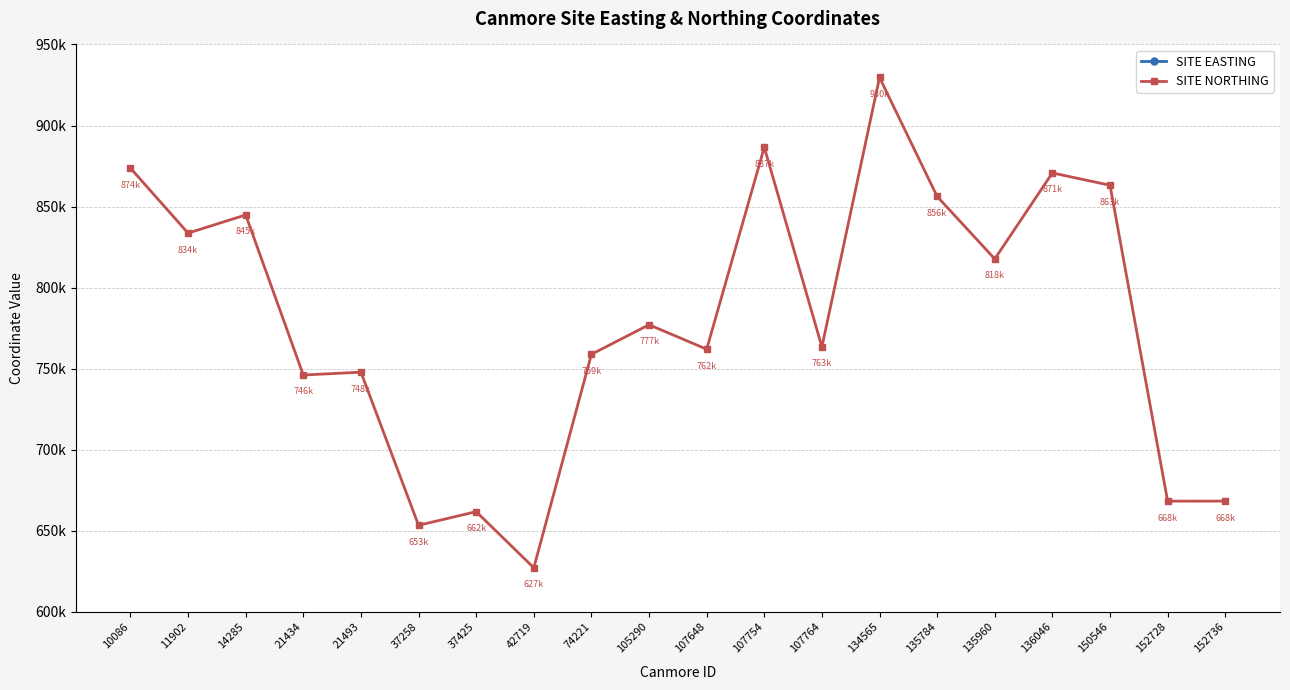

Which has a higher value, 107648 or 14285?

14285